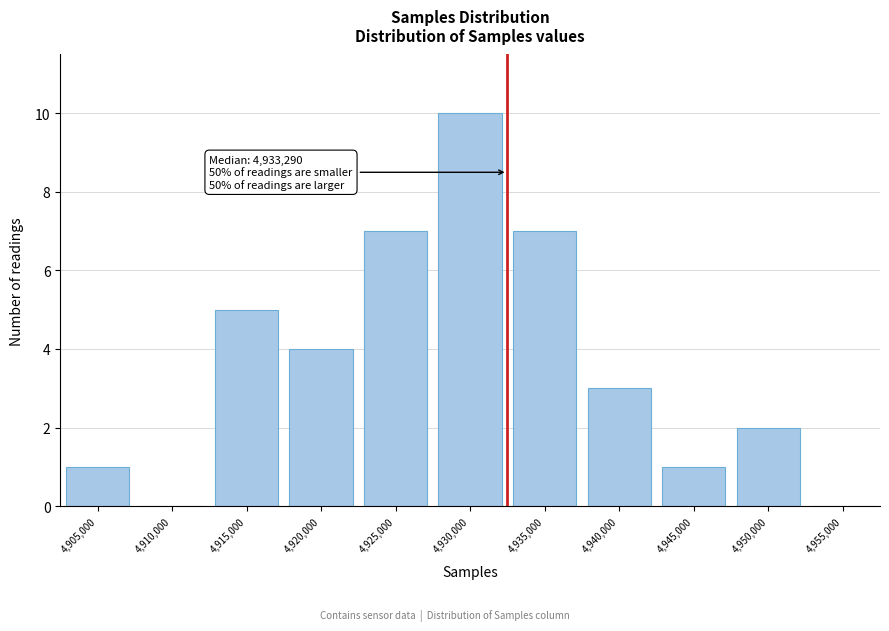

Reading left to right, transcribe all the data shown in this chart.

4,905,000=1	4,910,000=0	4,915,000=5	4,920,000=4	4,925,000=7	4,930,000=10	4,935,000=7	4,940,000=3	4,945,000=1	4,950,000=2	4,955,000=0